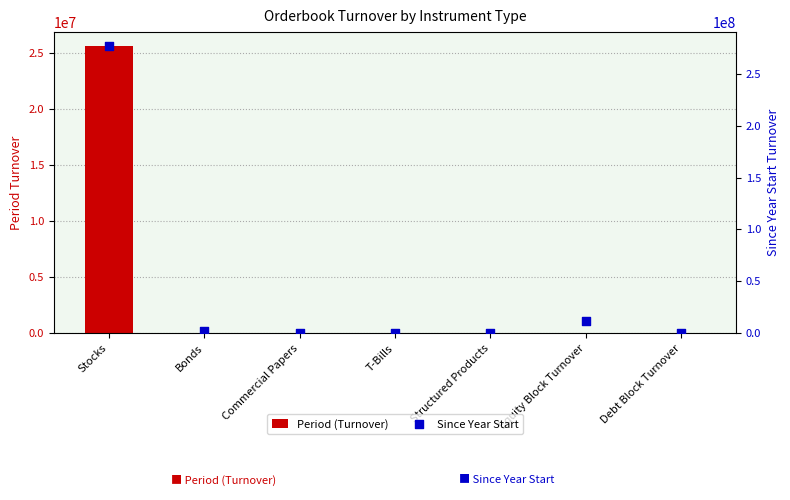

Which series has the widest spread of Y values?

Since Year Start